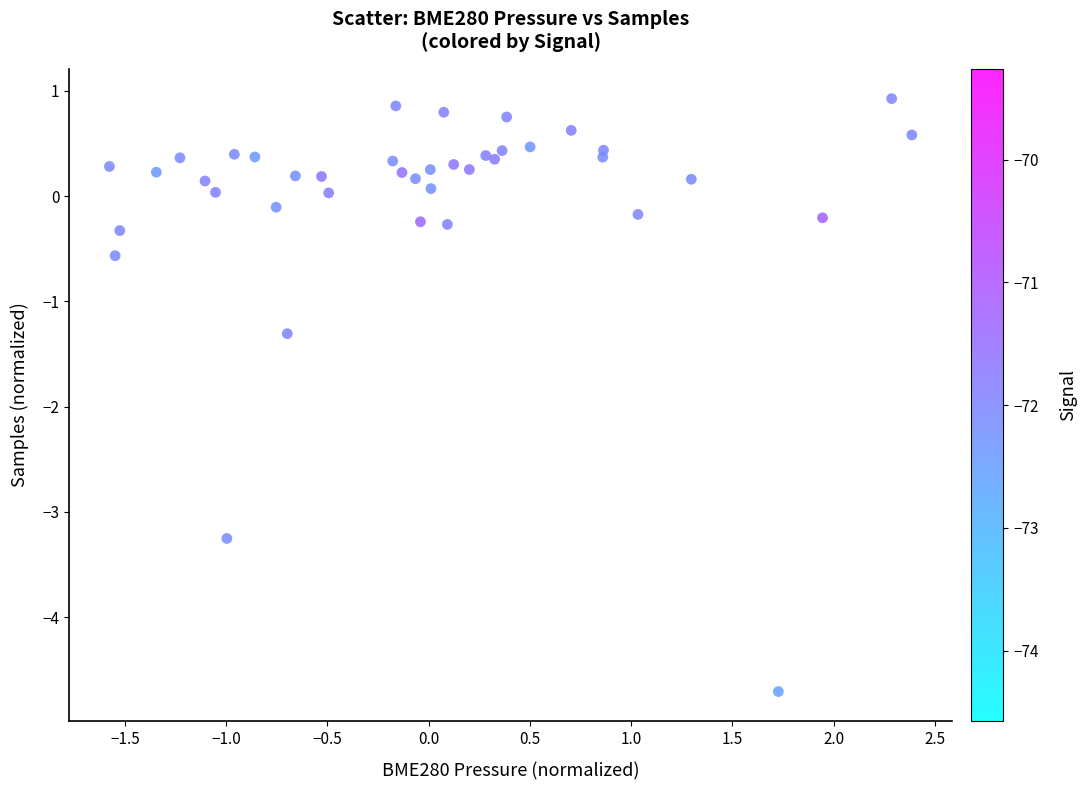

What Y value in the scatter plot is closest to -1?

-1.3